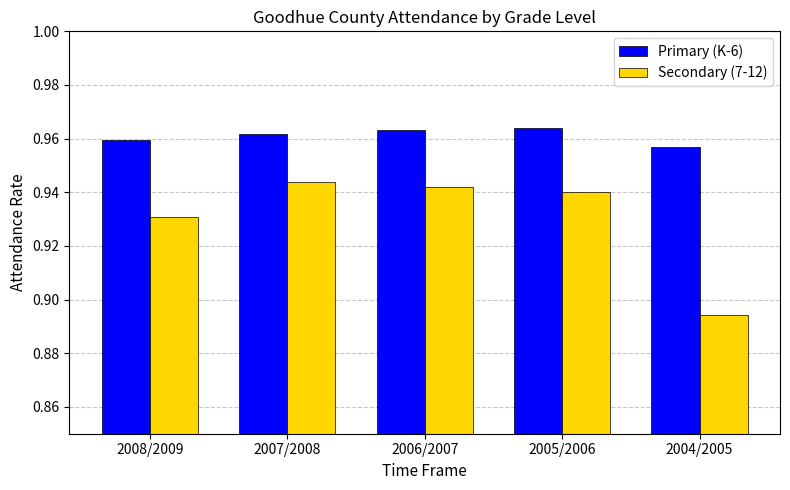

What is the label of the 3rd bar from the right?

2006/2007